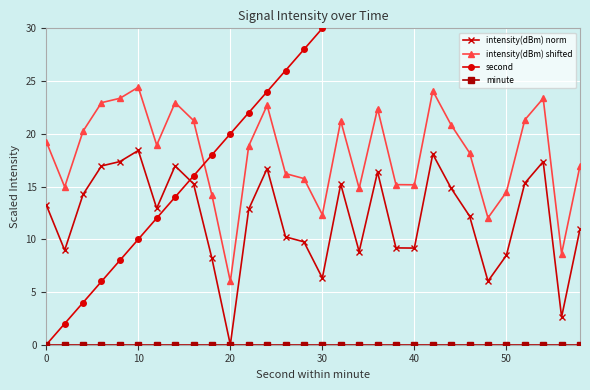

How many distinct data groups are displayed?

4